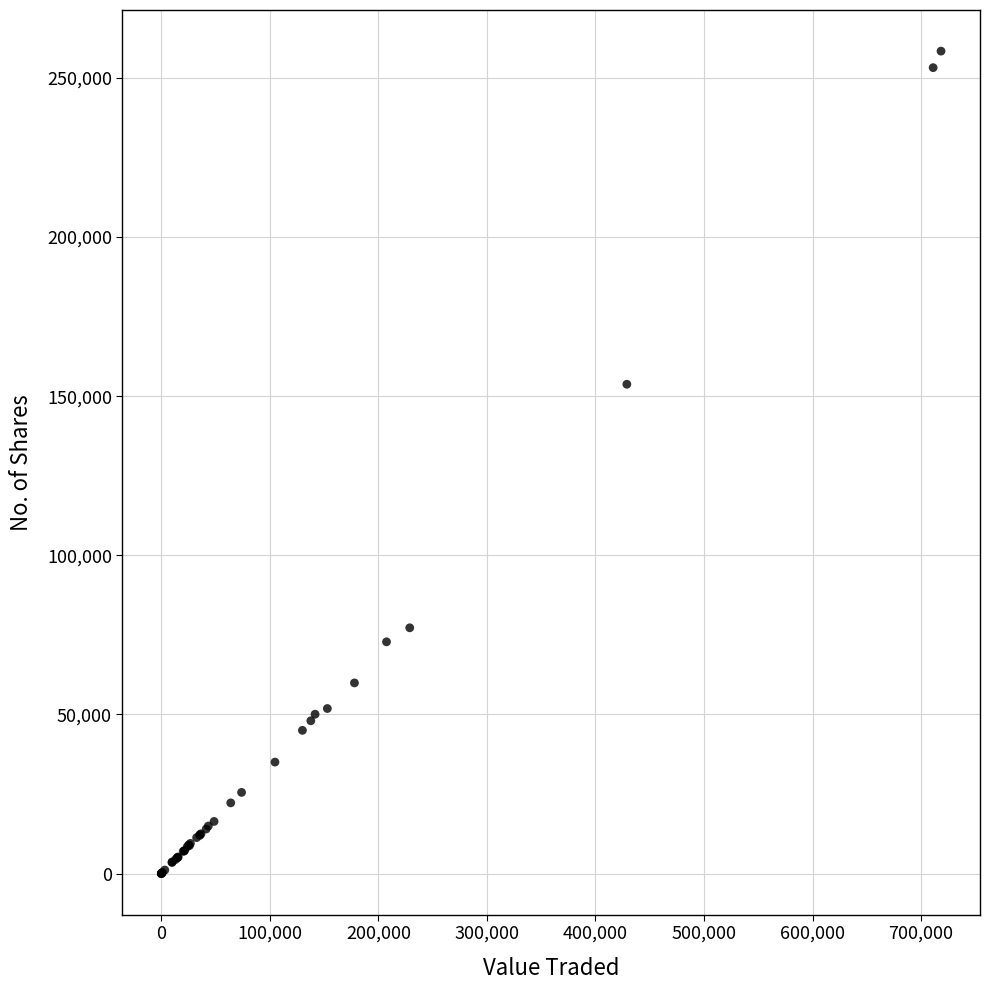

What Y value in the scatter plot is closest to 129205?

153741